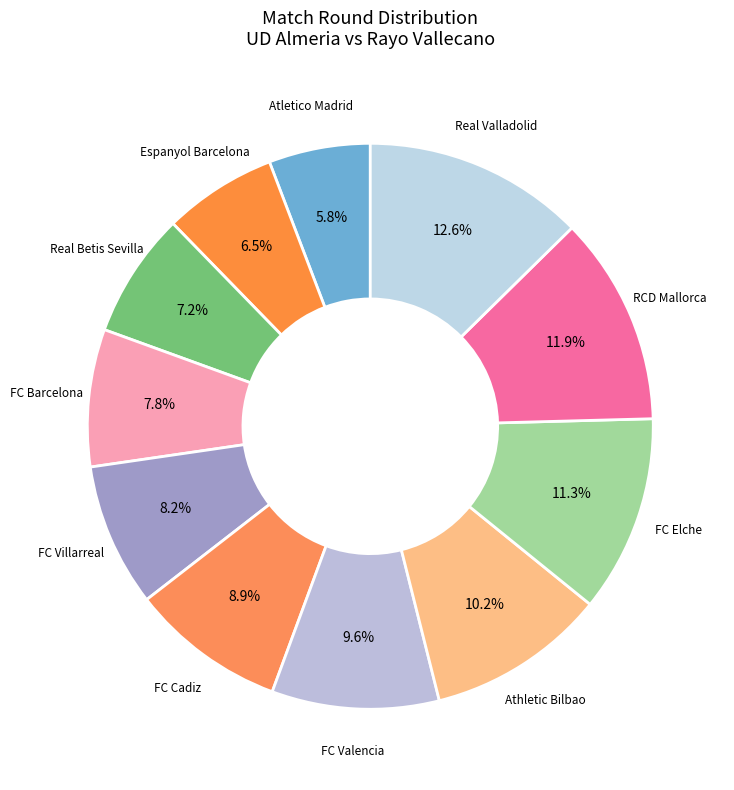

Rank the categories by value from lowest to highest.

Atletico Madrid, Espanyol Barcelona, Real Betis Sevilla, FC Barcelona, FC Villarreal, FC Cadiz, FC Valencia, Athletic Bilbao, FC Elche, RCD Mallorca, Real Valladolid